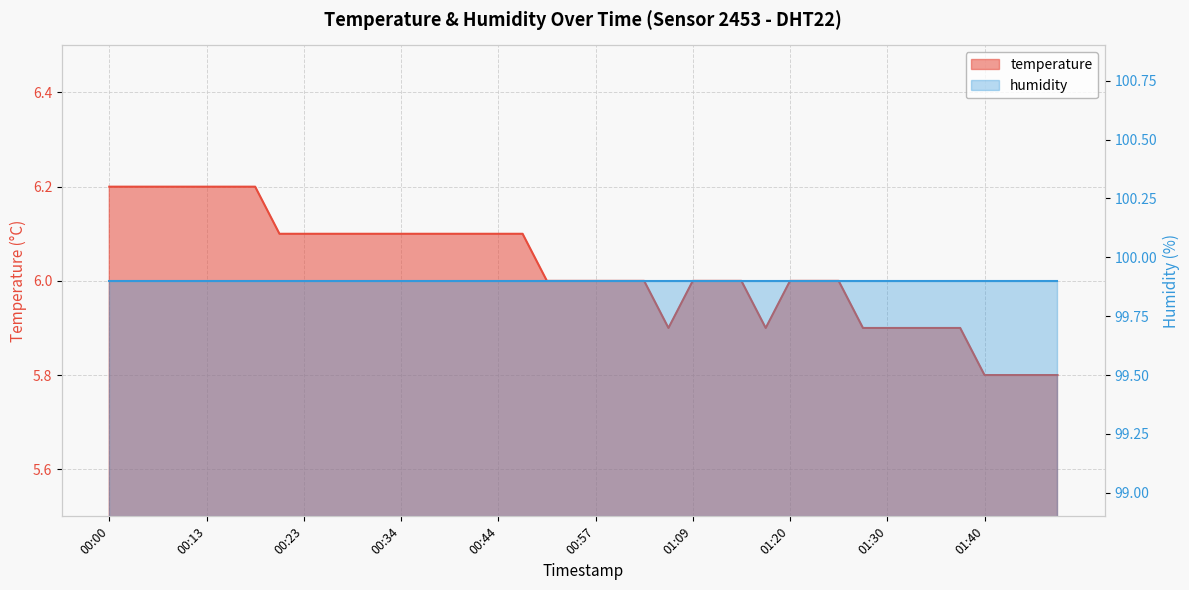

Between 00:26 and 00:46, which is larger?

00:26